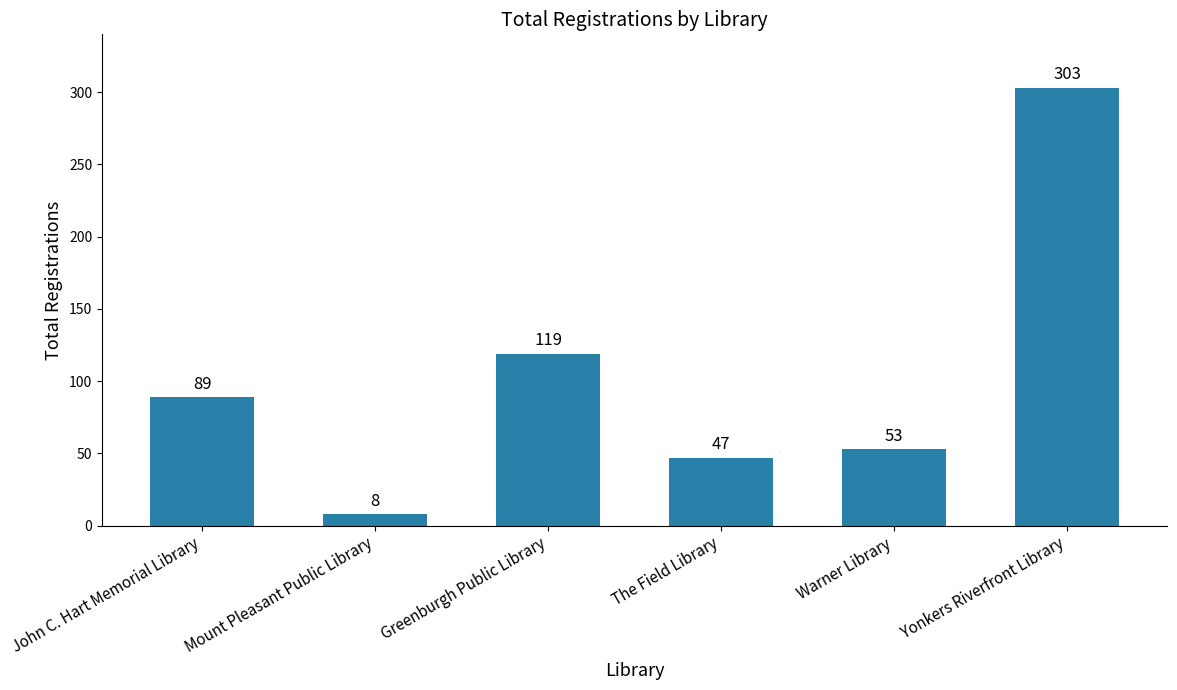

Reading left to right, transcribe all the data shown in this chart.

John C. Hart Memorial Library=89	Mount Pleasant Public Library=8	Greenburgh Public Library=119	The Field Library=47	Warner Library=53	Yonkers Riverfront Library=303